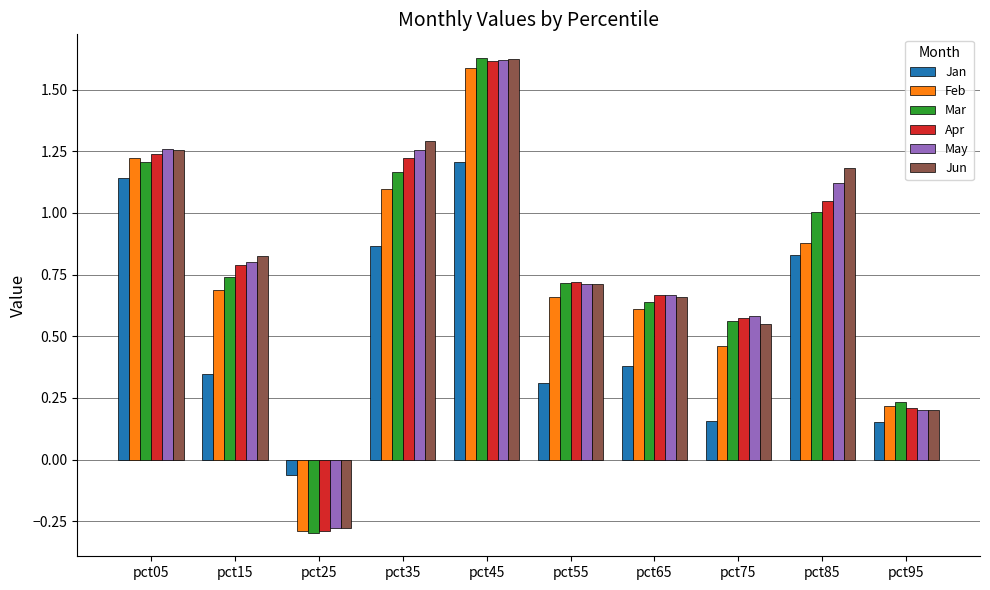

What is the difference between the maximum and minimum values in the May series?

1.9